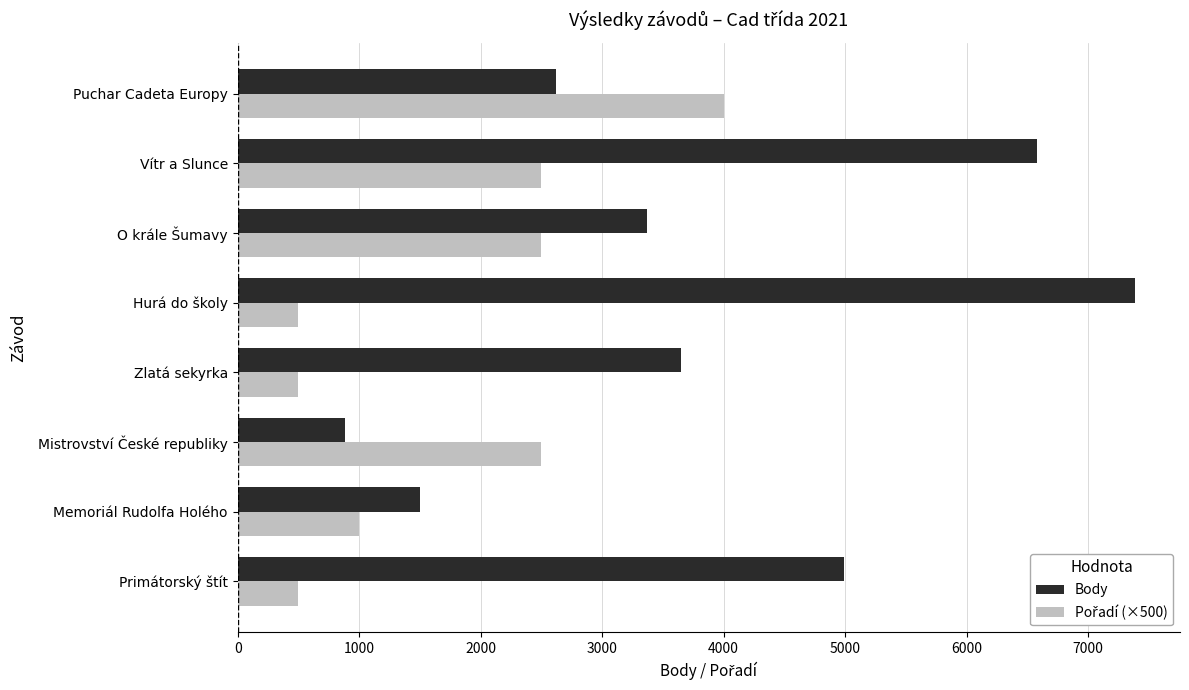

The Body series shows 7651 at Primátorský štít. True or false?

False